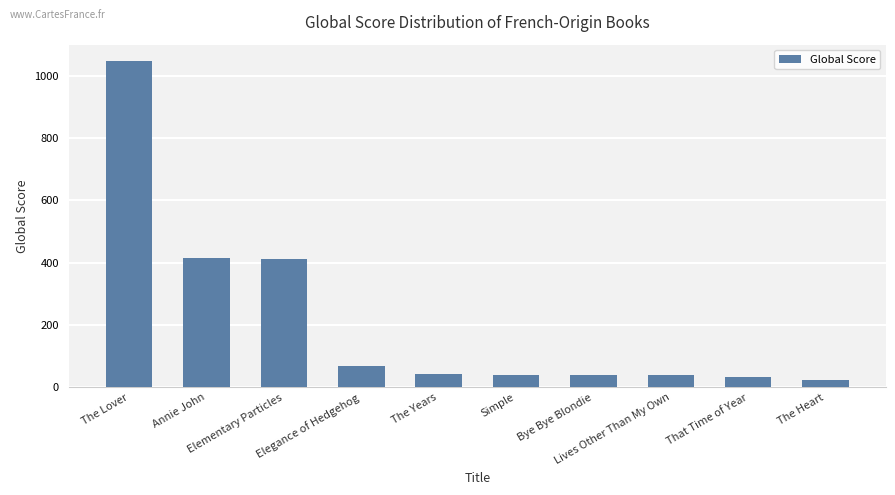

What is the change in value from Simple to Lives Other Than My Own?

-2